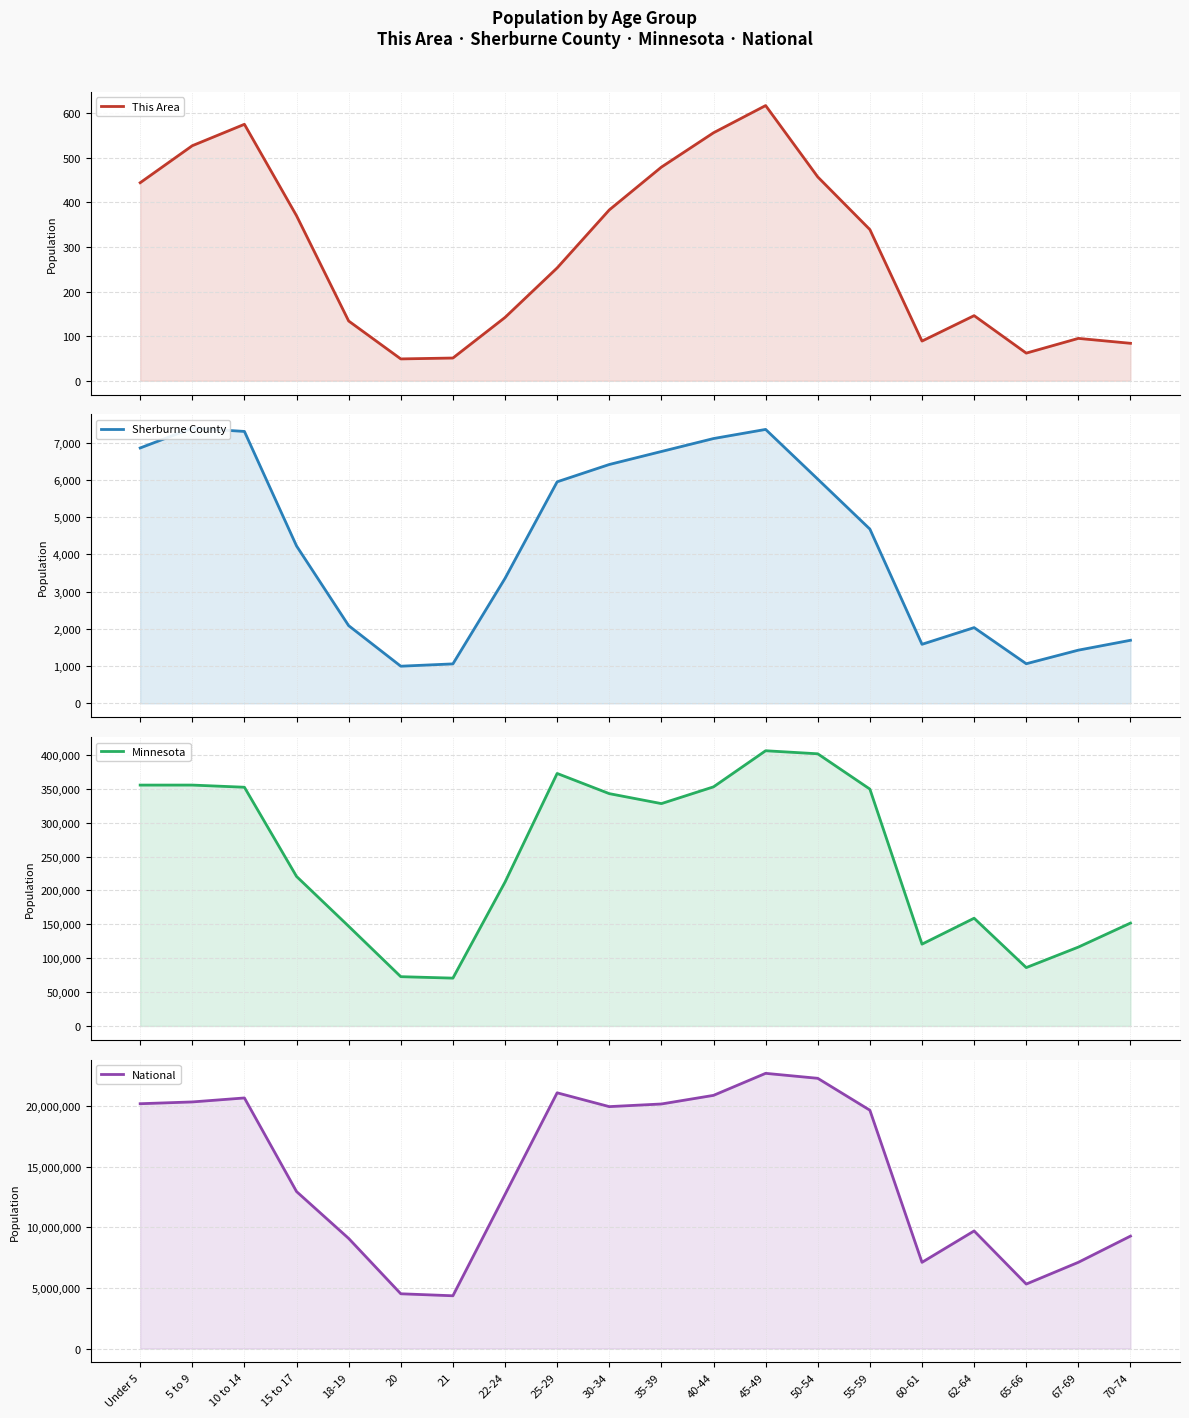

The value of Sherburne County at 45-49 is 3782. True or false?

False